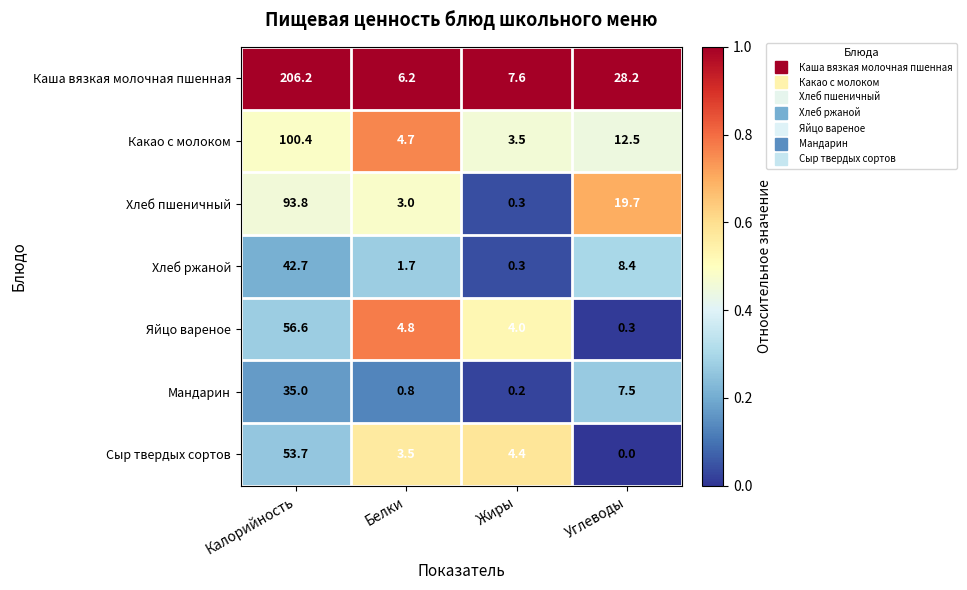

What is the difference between the second highest and minimum values in the Сыр твердых сортов series?

4.4